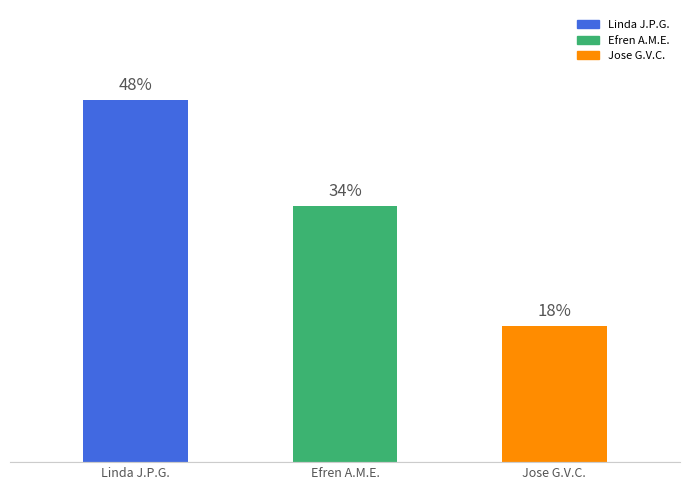

Does the chart contain any negative values?

No